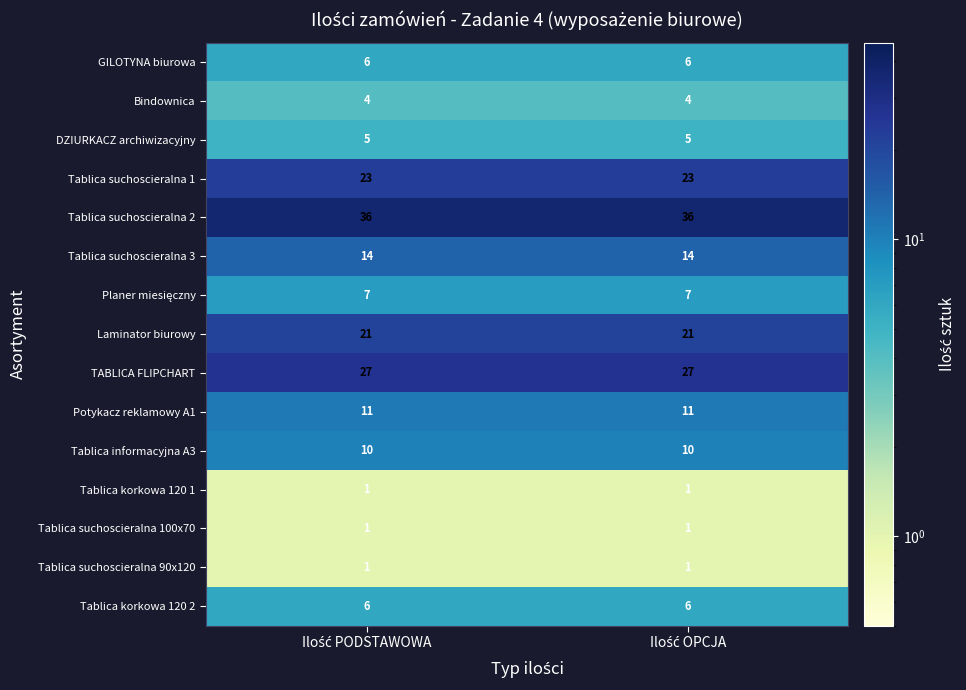

What is the sum of all DZIURKACZ archiwizacyjny values?

10